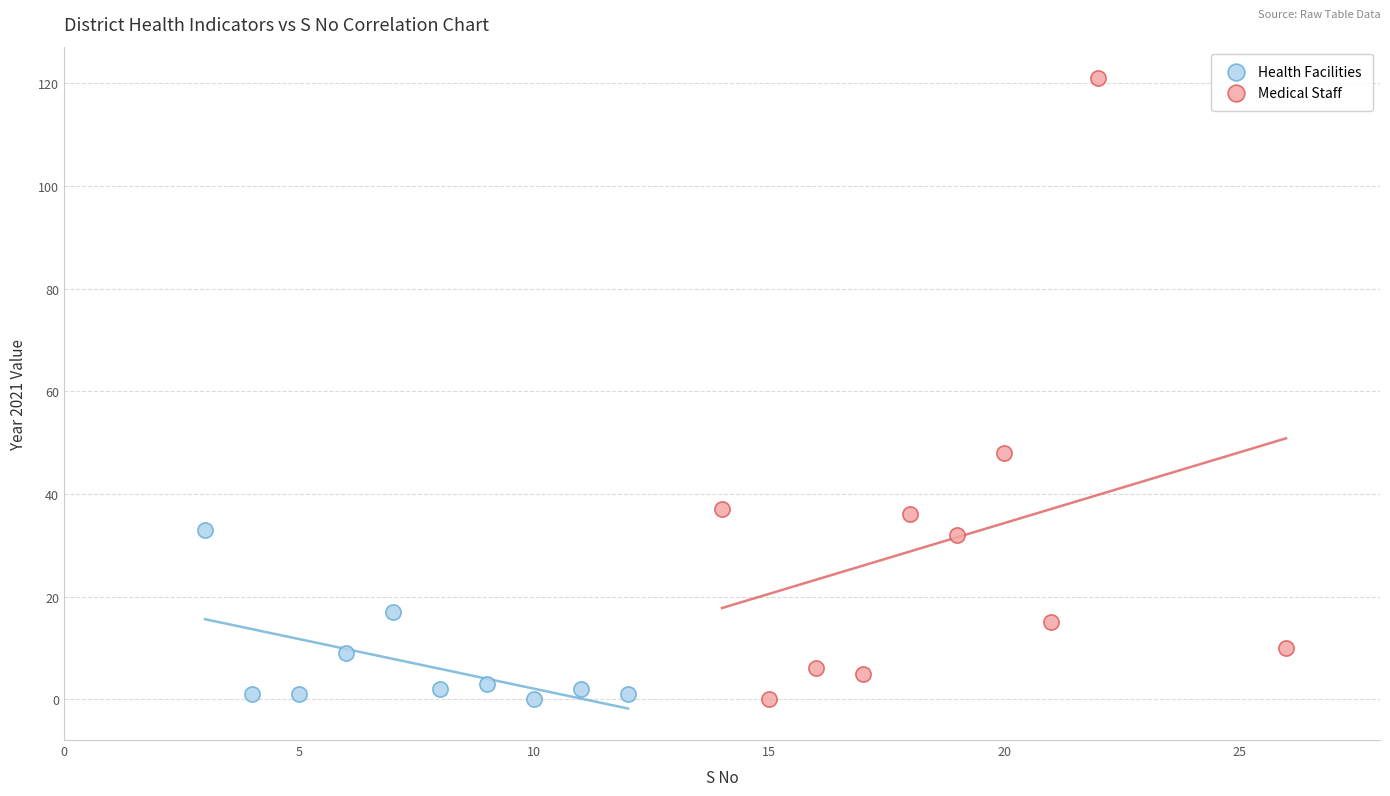

Which series contains the highest Y value?

Medical Staff